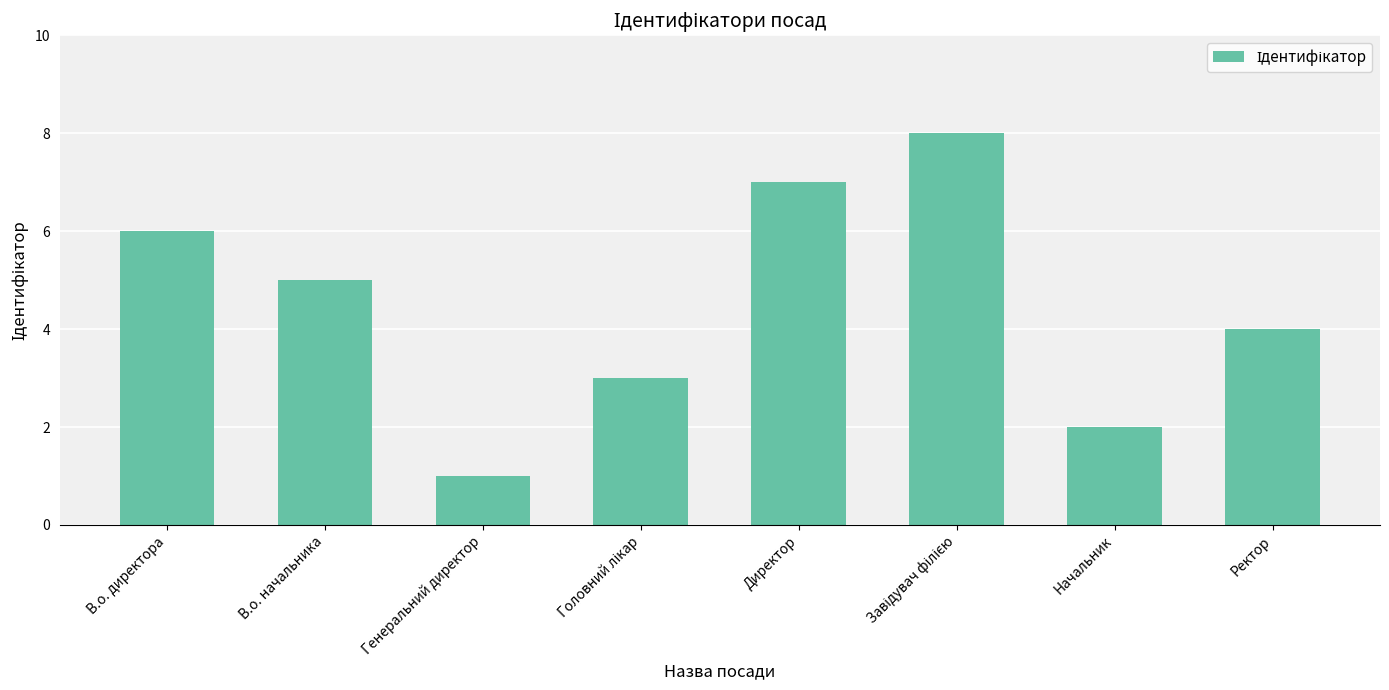

What is the difference between the maximum and second lowest values?

6